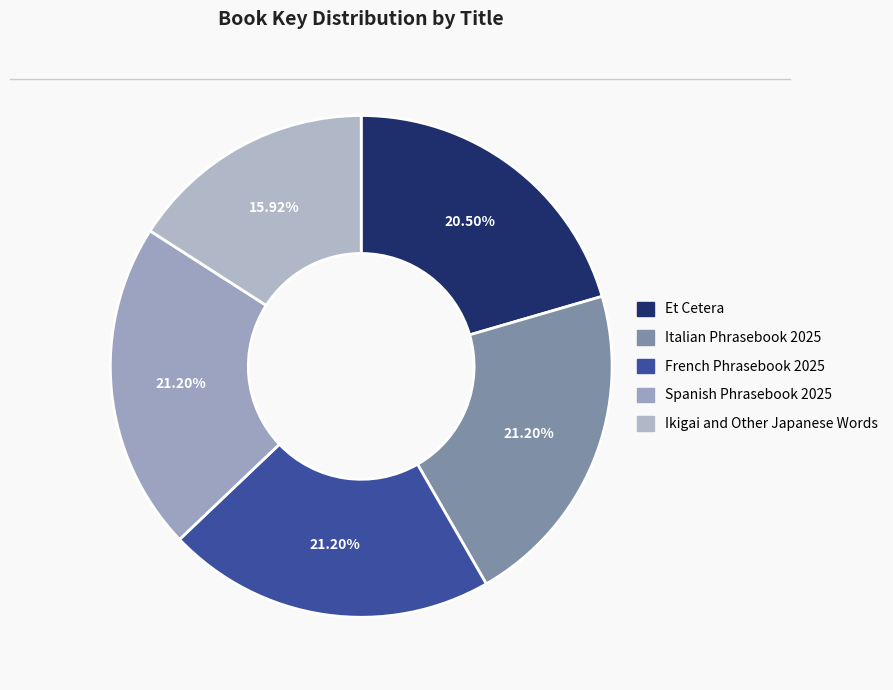

What is the ratio of the value at Italian Phrasebook 2025 to the value at Spanish Phrasebook 2025?

1.0